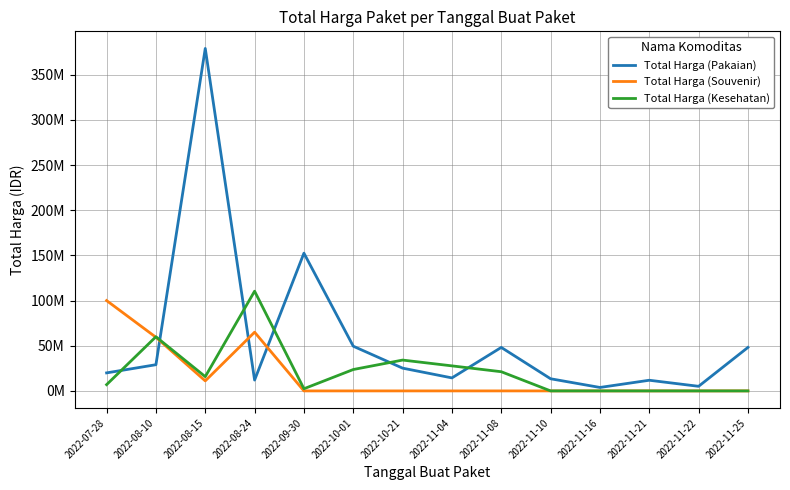

Which series changed the most between 2022-08-15 and 2022-10-01?

Total Harga (Pakaian)